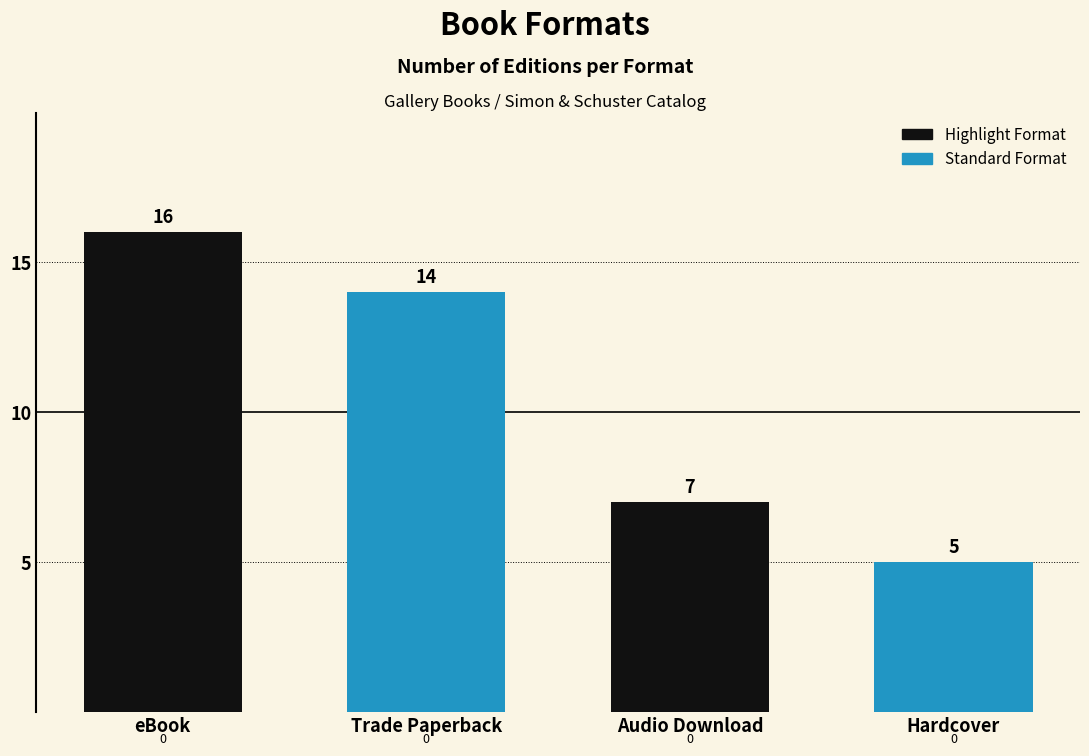

Count the number of data series in this chart.

1